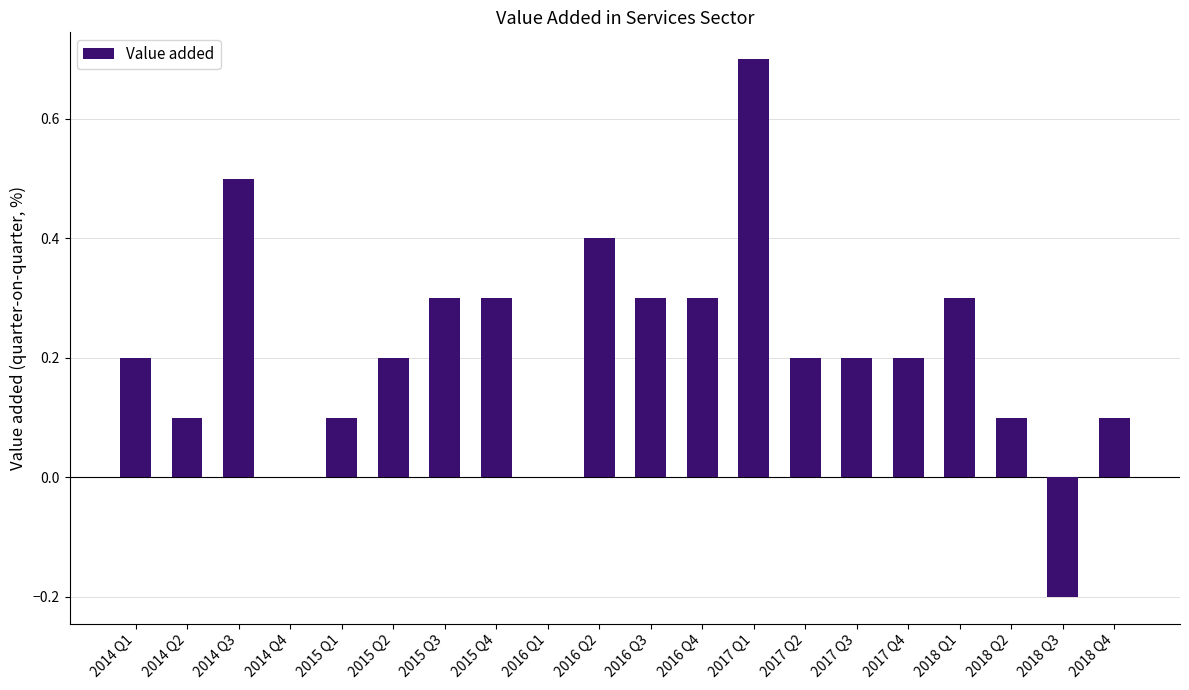

What is the change in value from 2016 Q2 to 2018 Q2?

-0.3